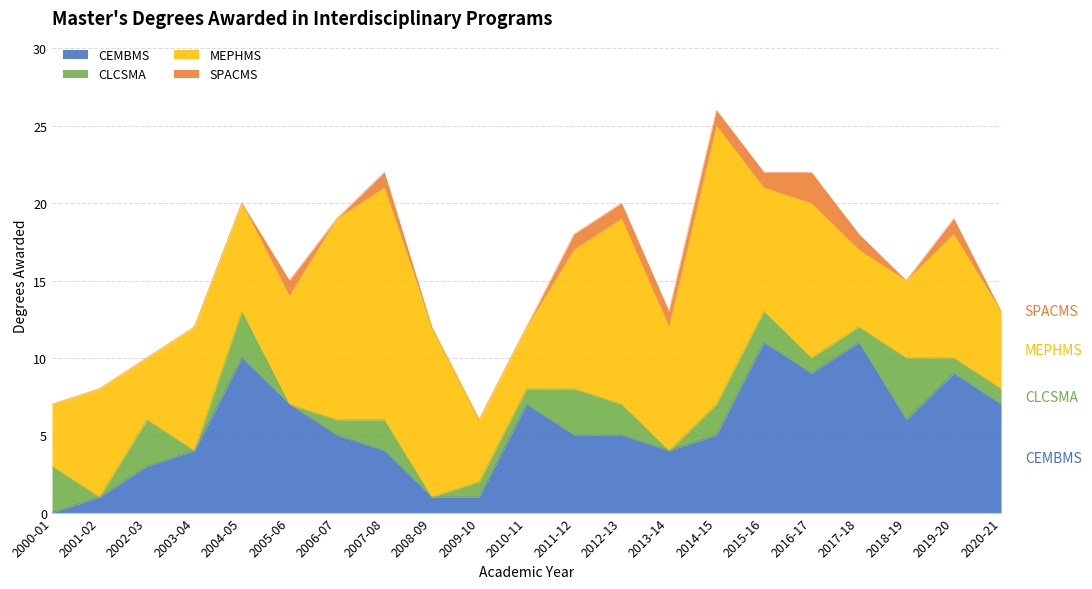

What is the label of the 8th point from the left?

2007-08